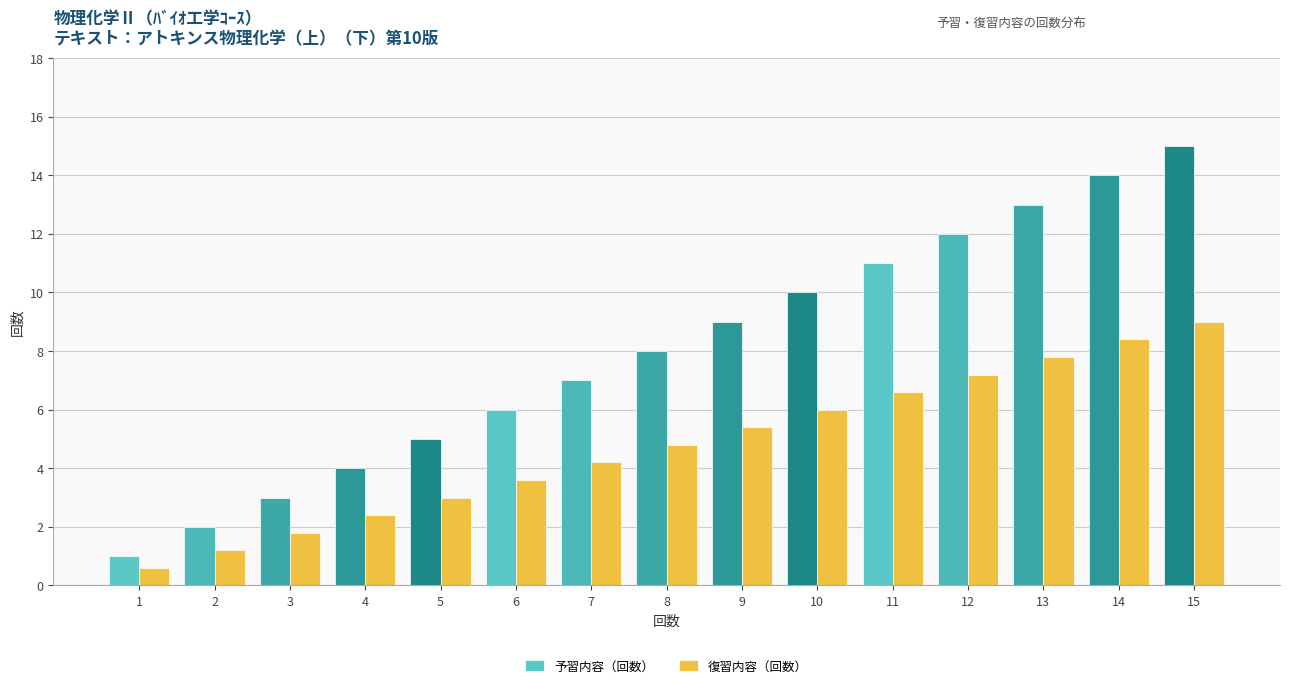

What are all the series names shown in the legend?

予習内容（回数）, 復習内容（回数）